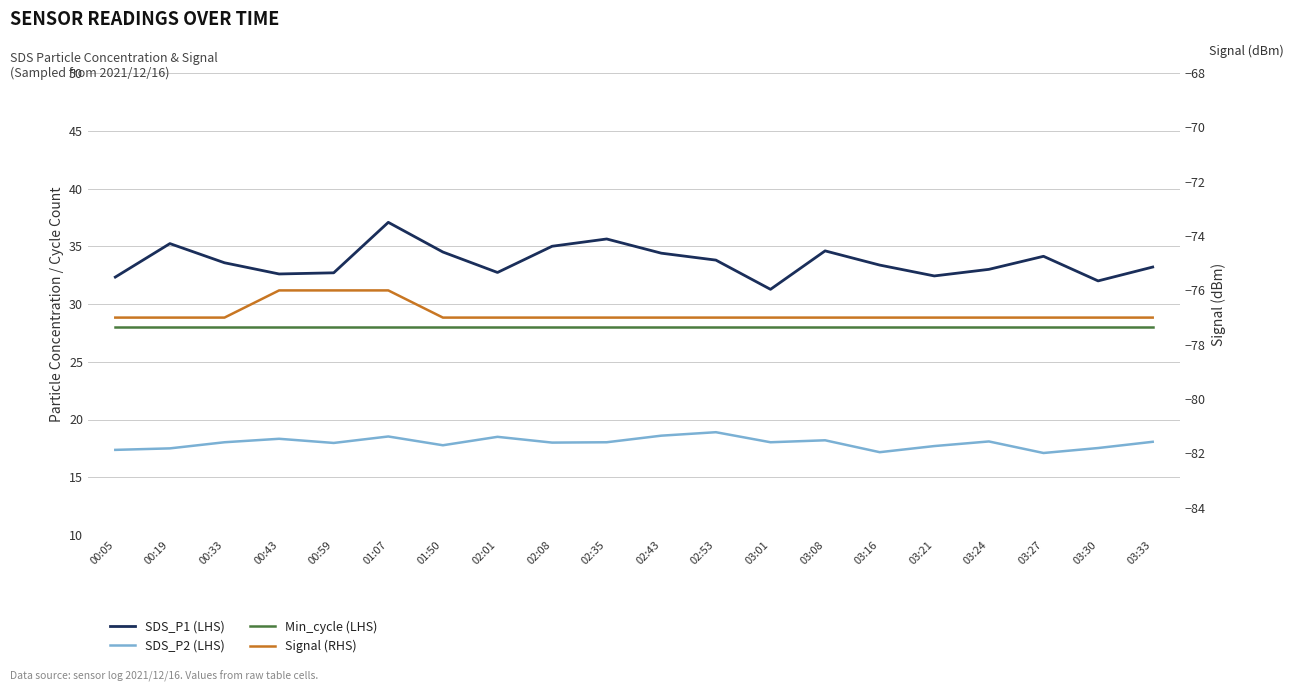

True or false: SDS_P2 (LHS) and SDS_P1 (LHS) cross at least once.

False